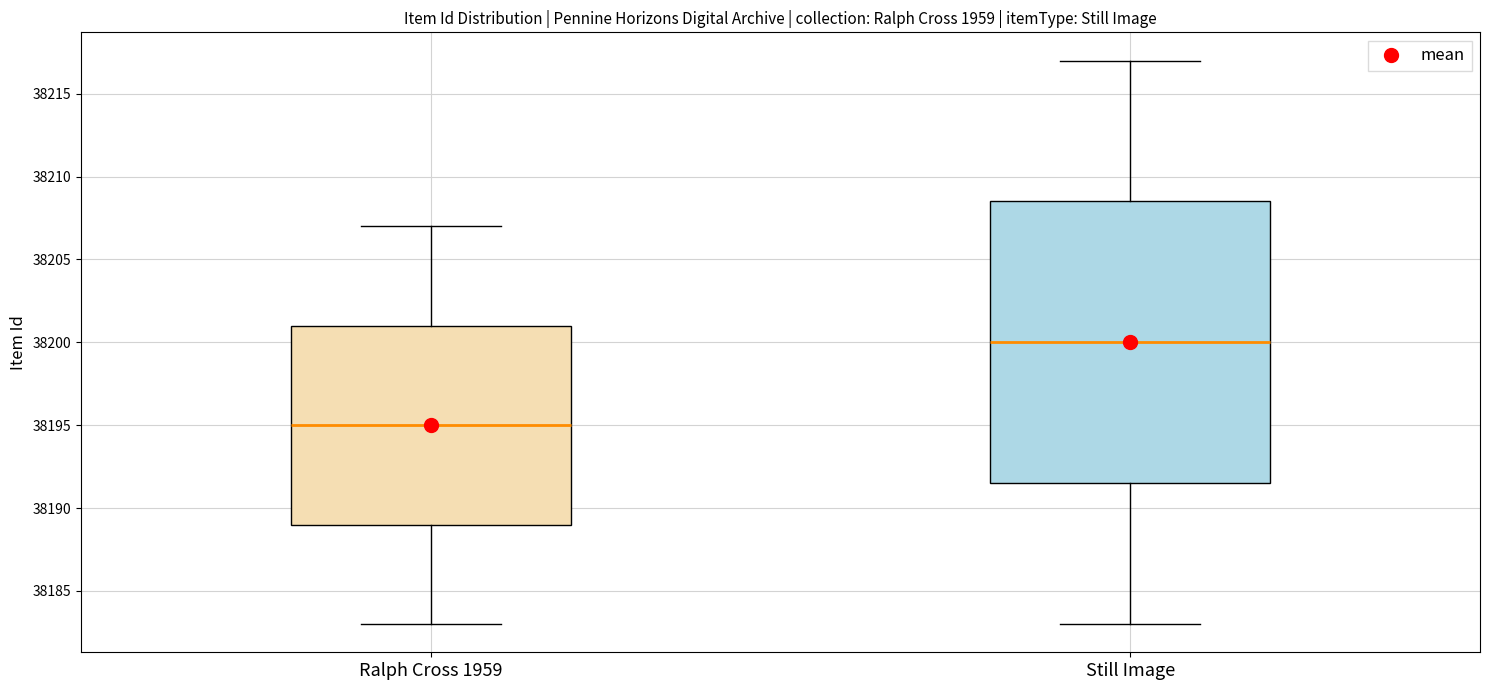

Reading left to right, transcribe this box plot: for each box, give where its median line is, the range the box spans, and where its two whiskers end, as read against the y-axis. The values are not printed on the chart, so give them approximately, as read against the axis.

Ralph Cross 1959: median 38195.0, box 38189.0 to 38201.0, whiskers 38183.0 to 38207.0
Still Image: median 38200.0, box 38191.5 to 38208.5, whiskers 38183.0 to 38217.0